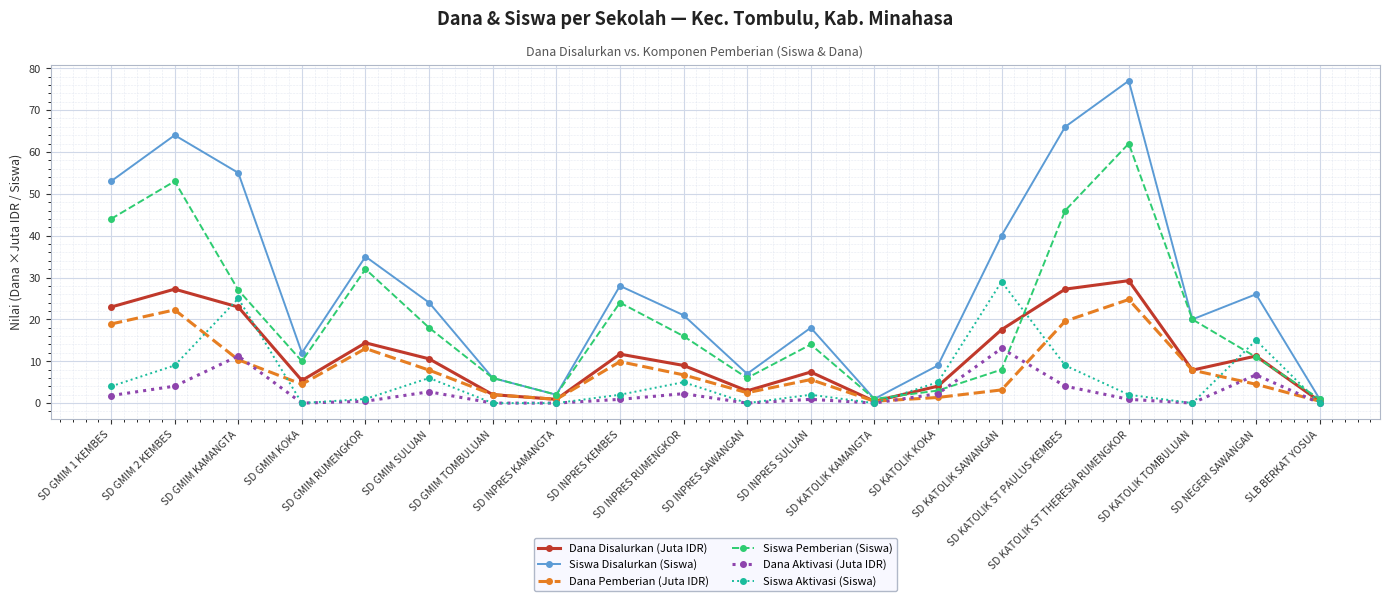

At which label is Siswa Disalurkan (Siswa) closest to 39?

SD KATOLIK SAWANGAN